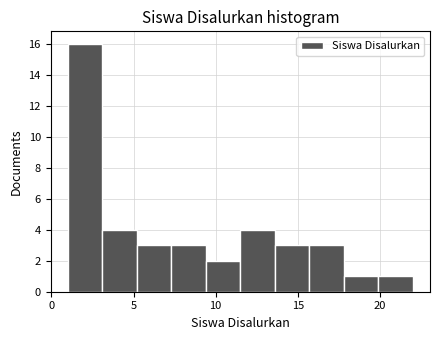

Reading left to right, list every bar in this chart as the range it spans on the x-axis followed by its height. Neither the bar edges nor the heights are printed on the chart, so give them approximately, as read against the axes.

1.0 to 3.1: 16
3.1 to 5.2: 4
5.2 to 7.3: 3
7.3 to 9.4: 3
9.4 to 11.5: 2
11.5 to 13.6: 4
13.6 to 15.7: 3
15.7 to 17.8: 3
17.8 to 19.9: 1
19.9 to 22.0: 1